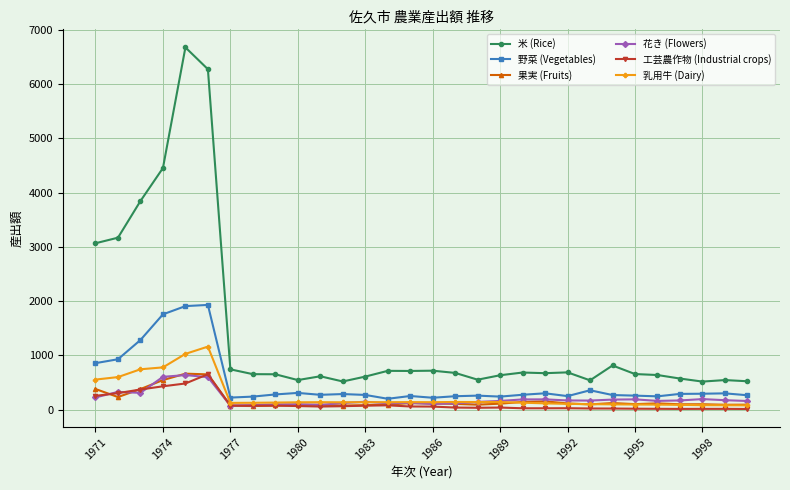

True or false: 米 (Rice) and 乳用牛 (Dairy) intersect in this chart.

False